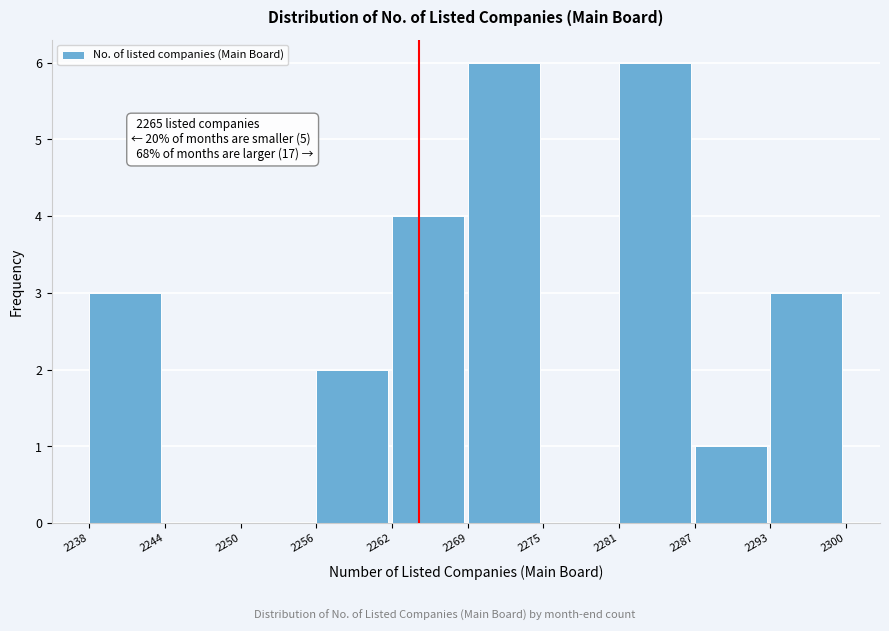

Reading left to right, extract all data points from this chart.

2238=3	2244=0	2250=0	2256=2	2262=4	2269=6	2275=0	2281=6	2287=1	2293=3